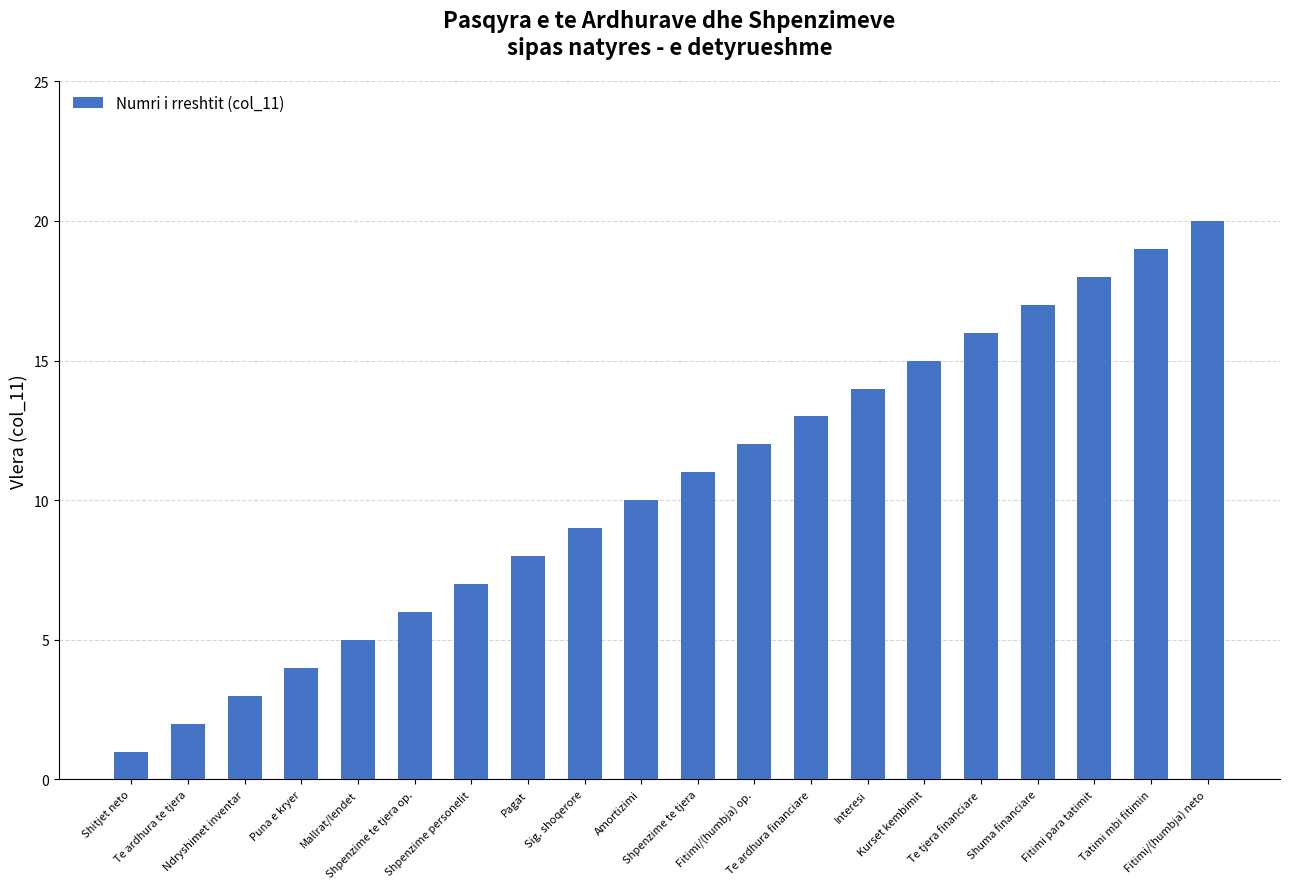

Rank the categories by value from lowest to highest.

Shitjet neto, Te ardhura te tjera, Ndryshimet inventar, Puna e kryer, Mallrat/lendet, Shpenzime te tjera op., Shpenzime personelit, Pagat, Sig. shoqerore, Amortizimi, Shpenzime te tjera, Fitimi/(humbja) op., Te ardhura financiare, Interesi, Kurset kembimit, Te tjera financiare, Shuma financiare, Fitimi para tatimit, Tatimi mbi fitimin, Fitimi/(humbja) neto